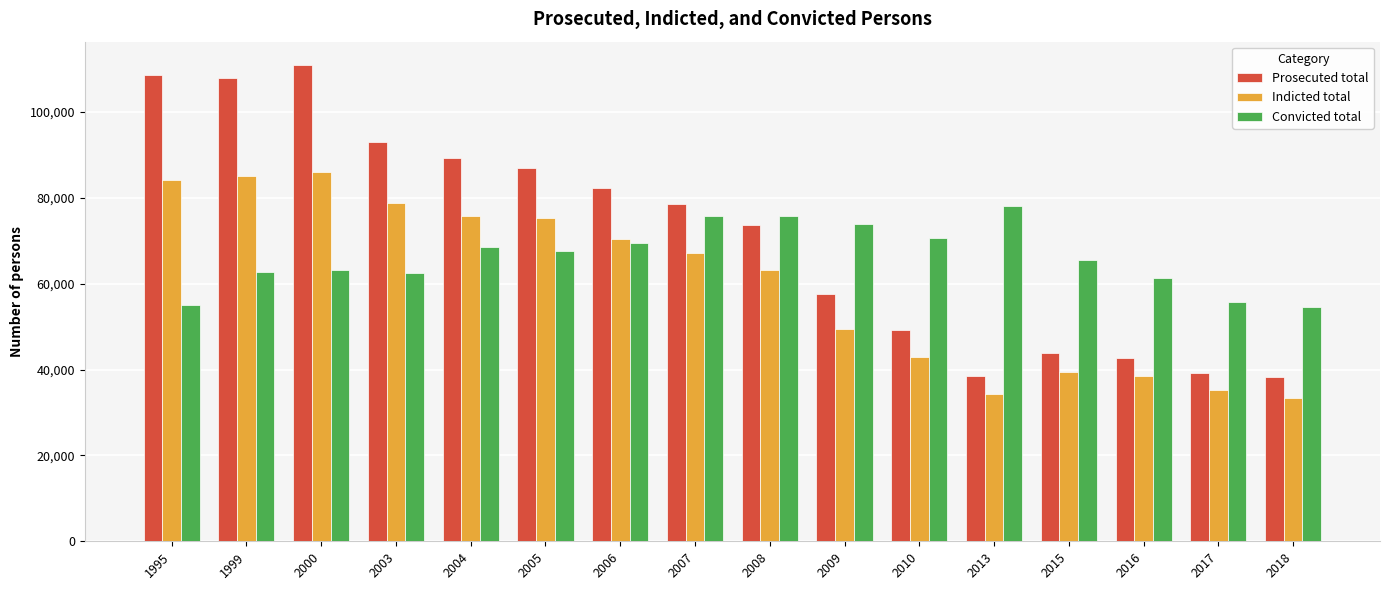

List the series in order of their overall mean, highest first.

Prosecuted total, Convicted total, Indicted total